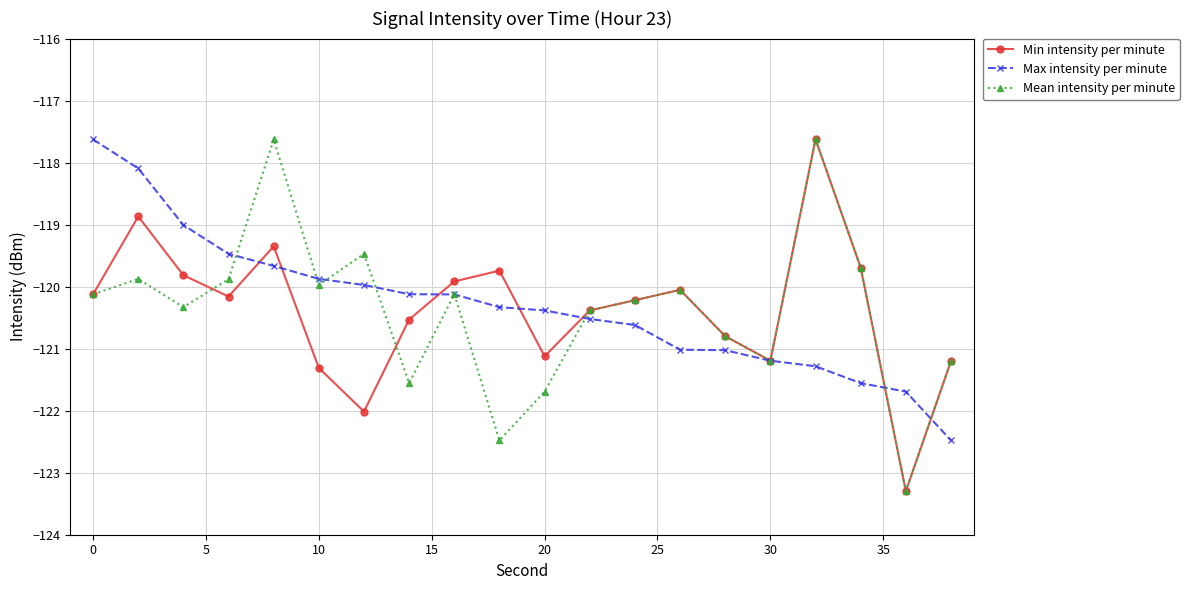

What is the smallest value displayed?

-123.3